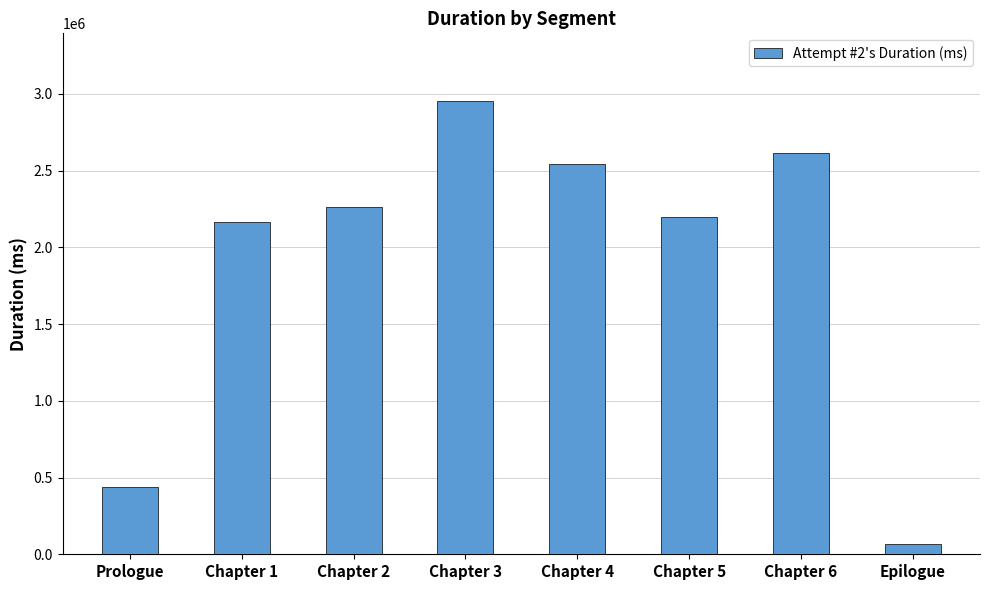

What position from the left is Chapter 3?

4